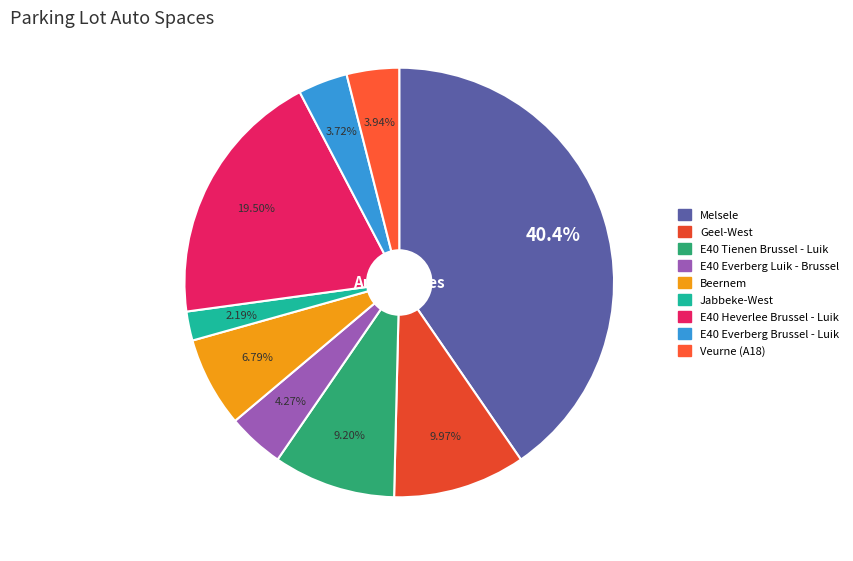

How many segments does this pie chart have?

9